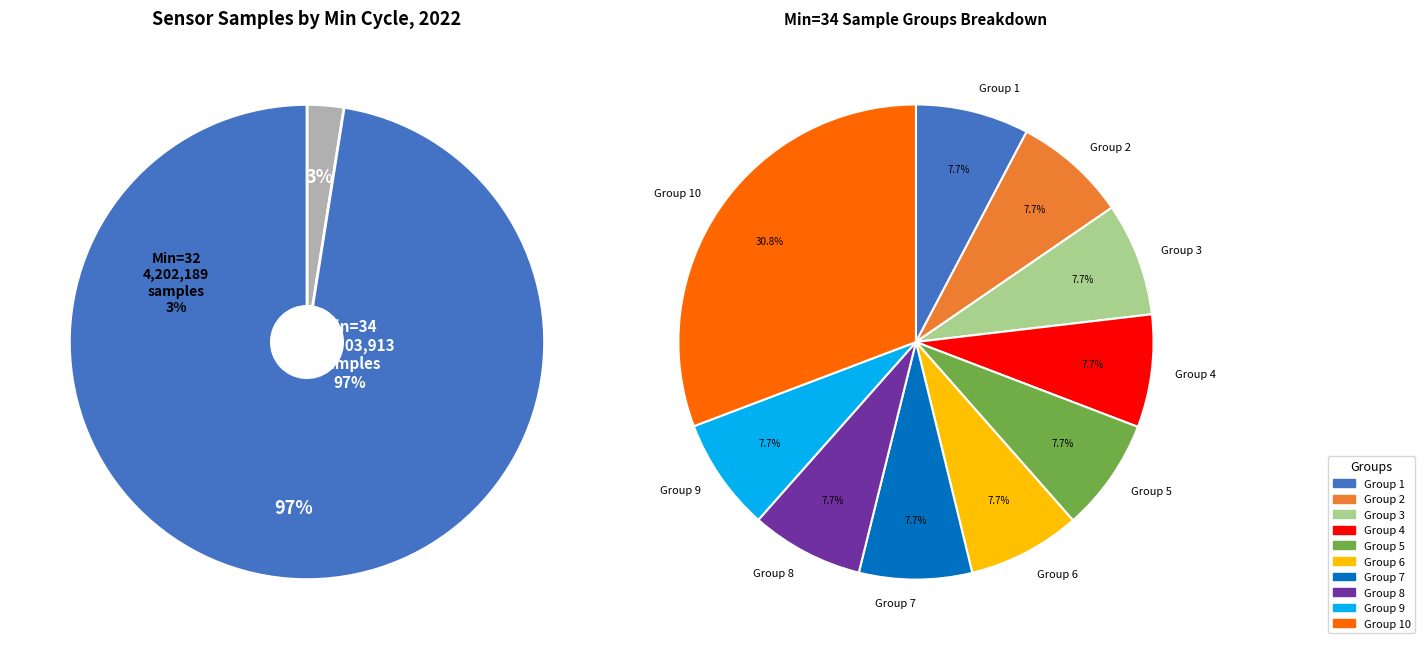

Rank the categories by value from lowest to highest.

32, 34